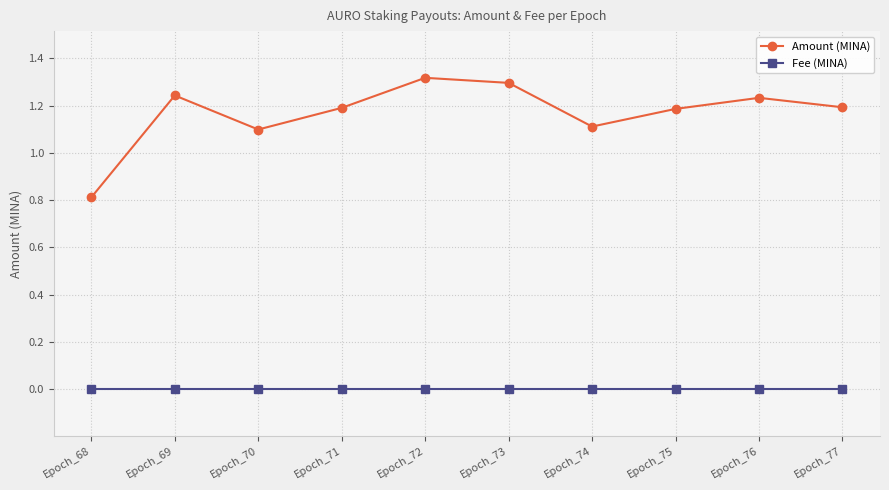

Between Epoch_68 and Epoch_72, which series saw the biggest shift?

Amount (MINA)